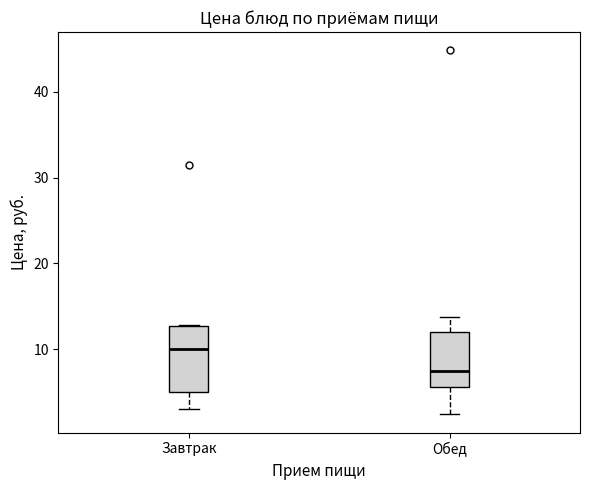

Reading left to right, transcribe this box plot: for each box, give where its median line is, the range the box spans, and where its two whiskers end, as read against the y-axis. The values are not printed on the chart, so give them approximately, as read against the axis.

Завтрак: median 10, box 5 to 13, whiskers 3 to 13
Обед: median 8, box 6 to 12, whiskers 2 to 14